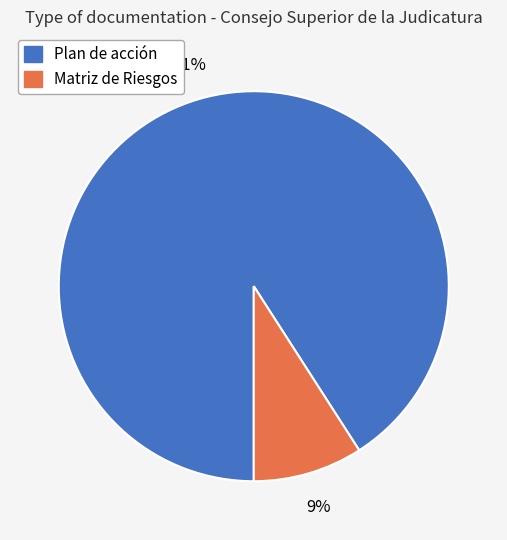

Which slice represents more than half of the pie?

Plan de acción